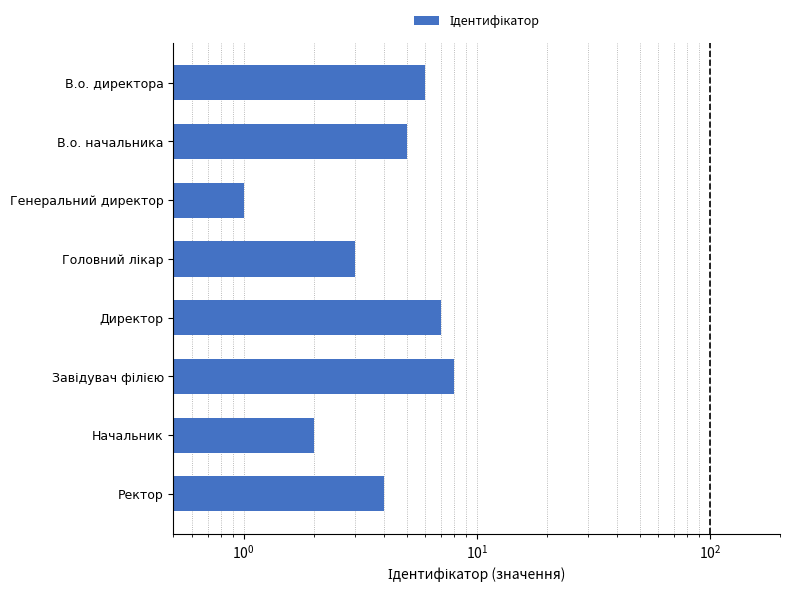

What is the value of the 8th bar from the left?

4